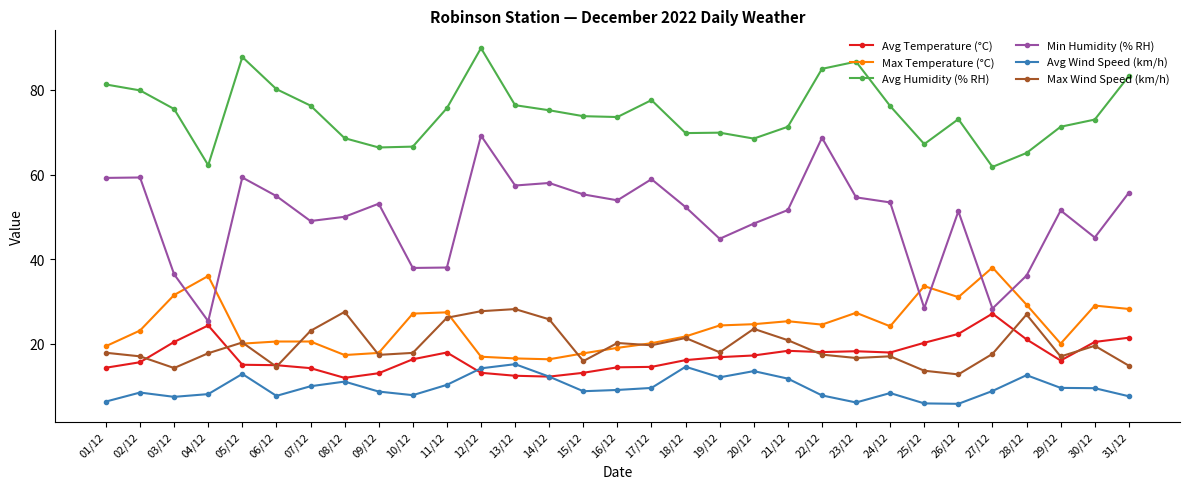

At how many categories does at least one series exceed 27?

31